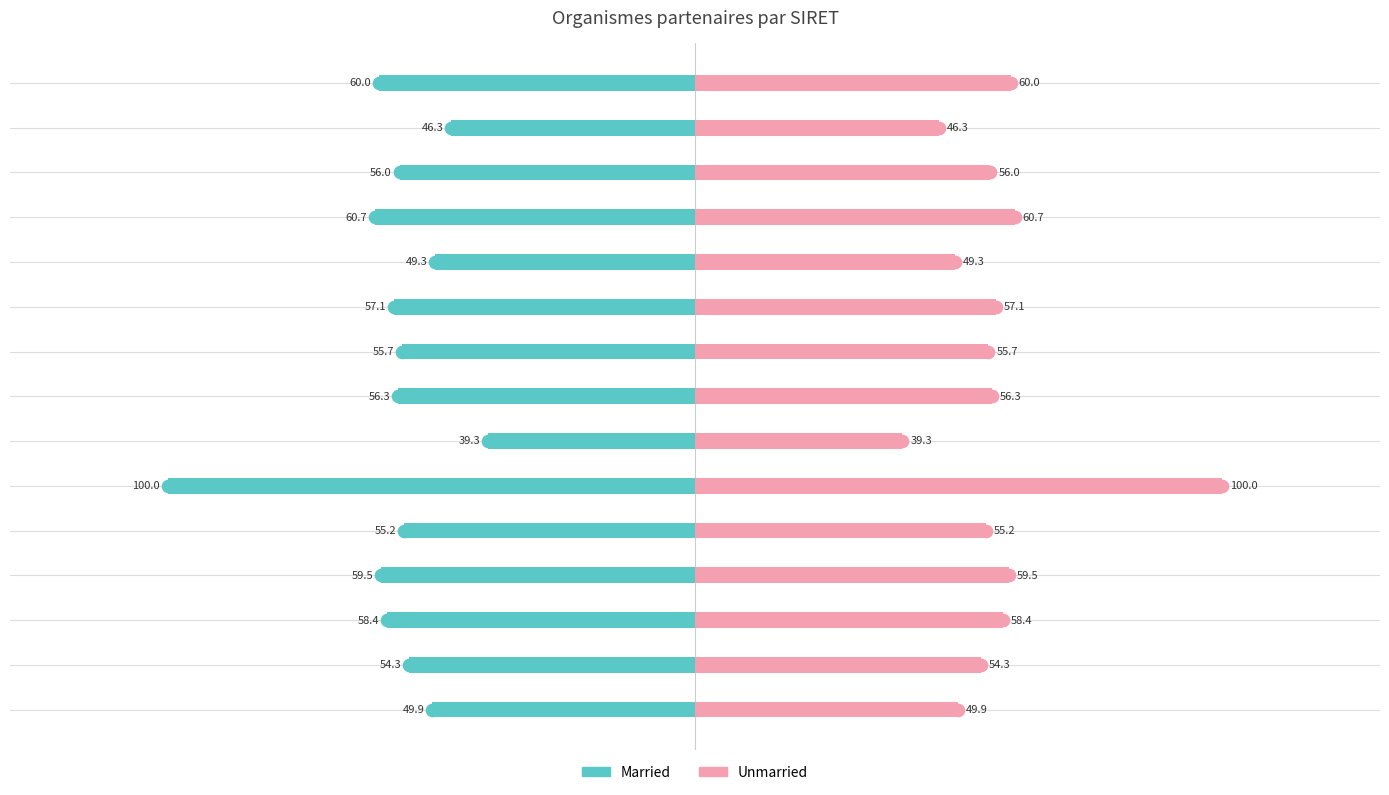

How many bars are there in total?

30